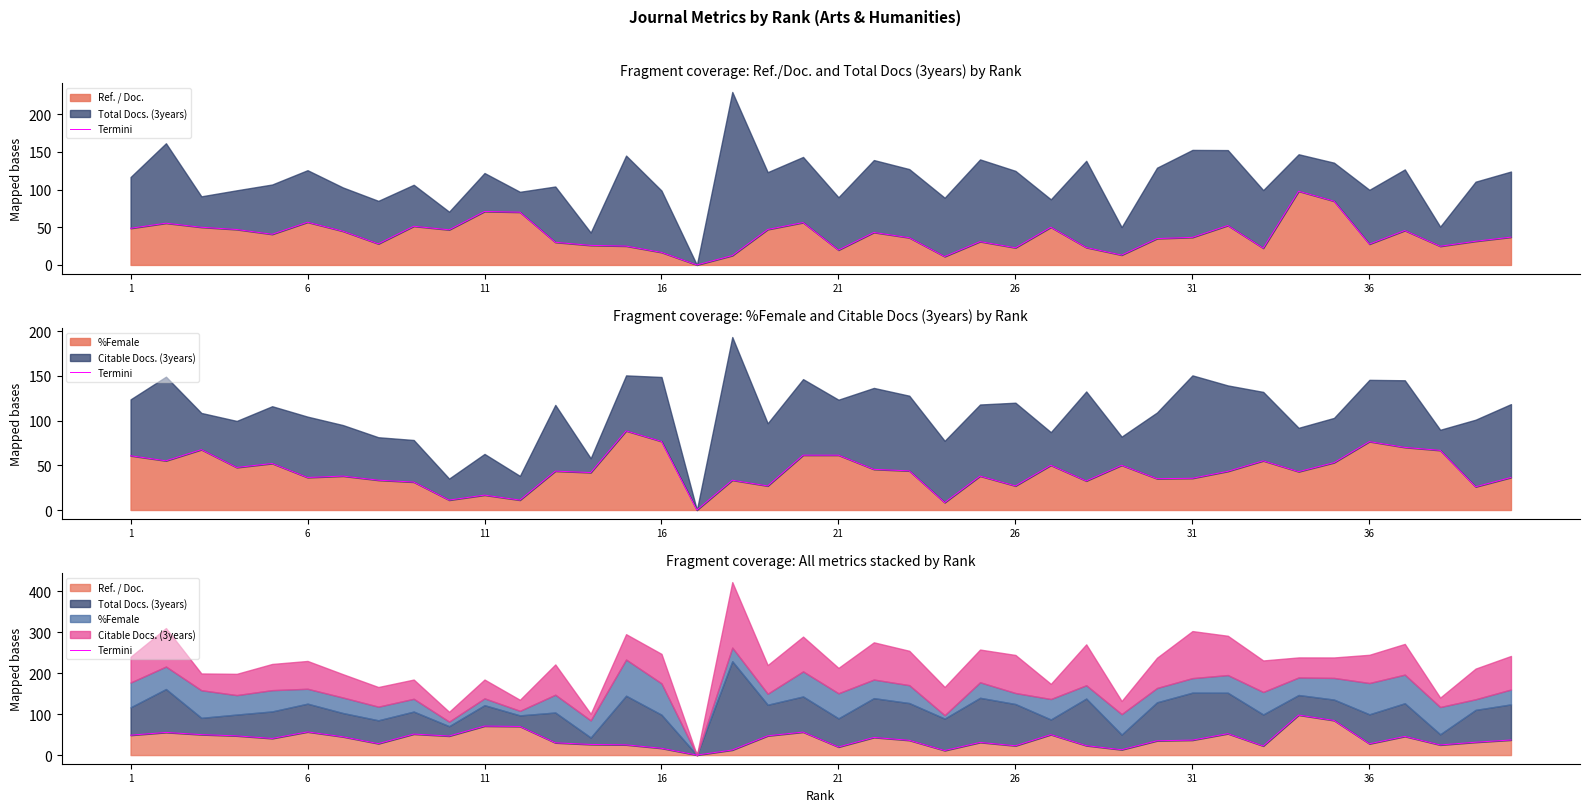

How many lines are shown in the chart?

1